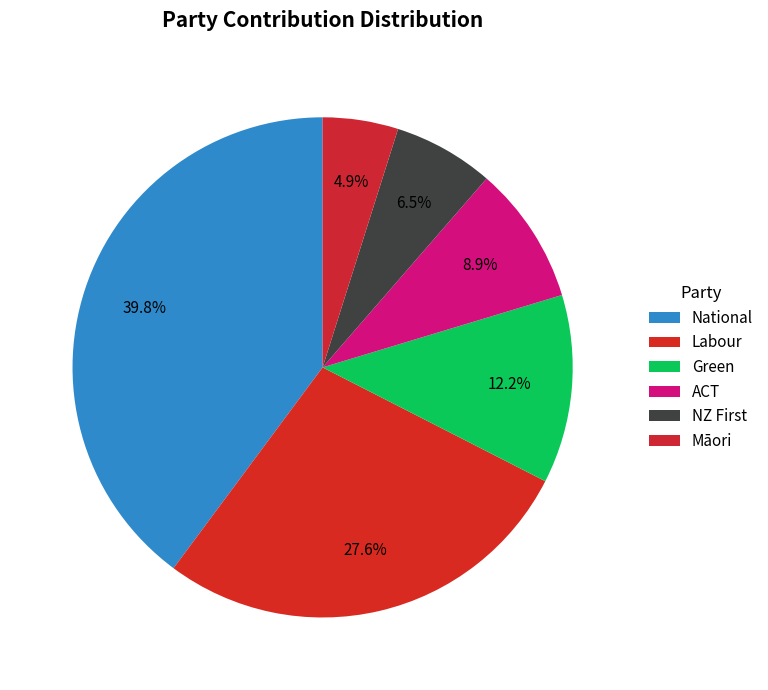

True or false: Labour accounts for 43% of the total.

False